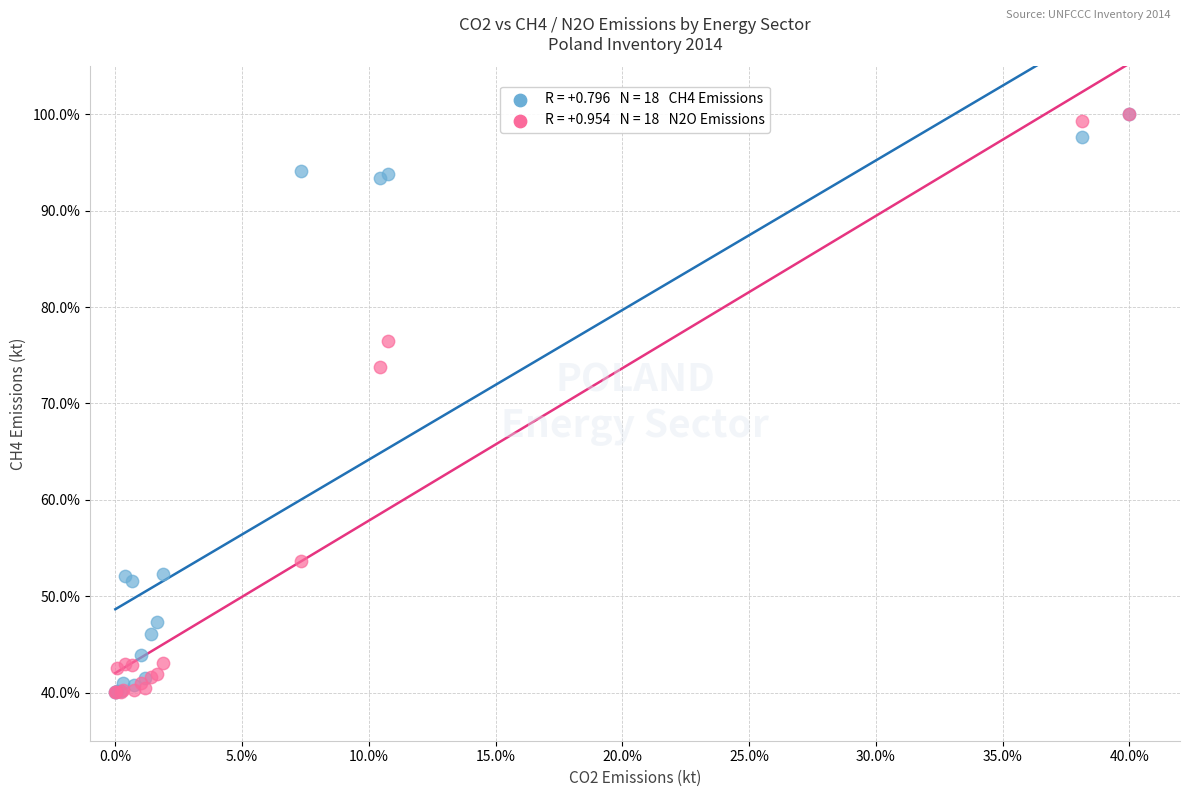

Across all series, what Y value is closest to 70?

73.8